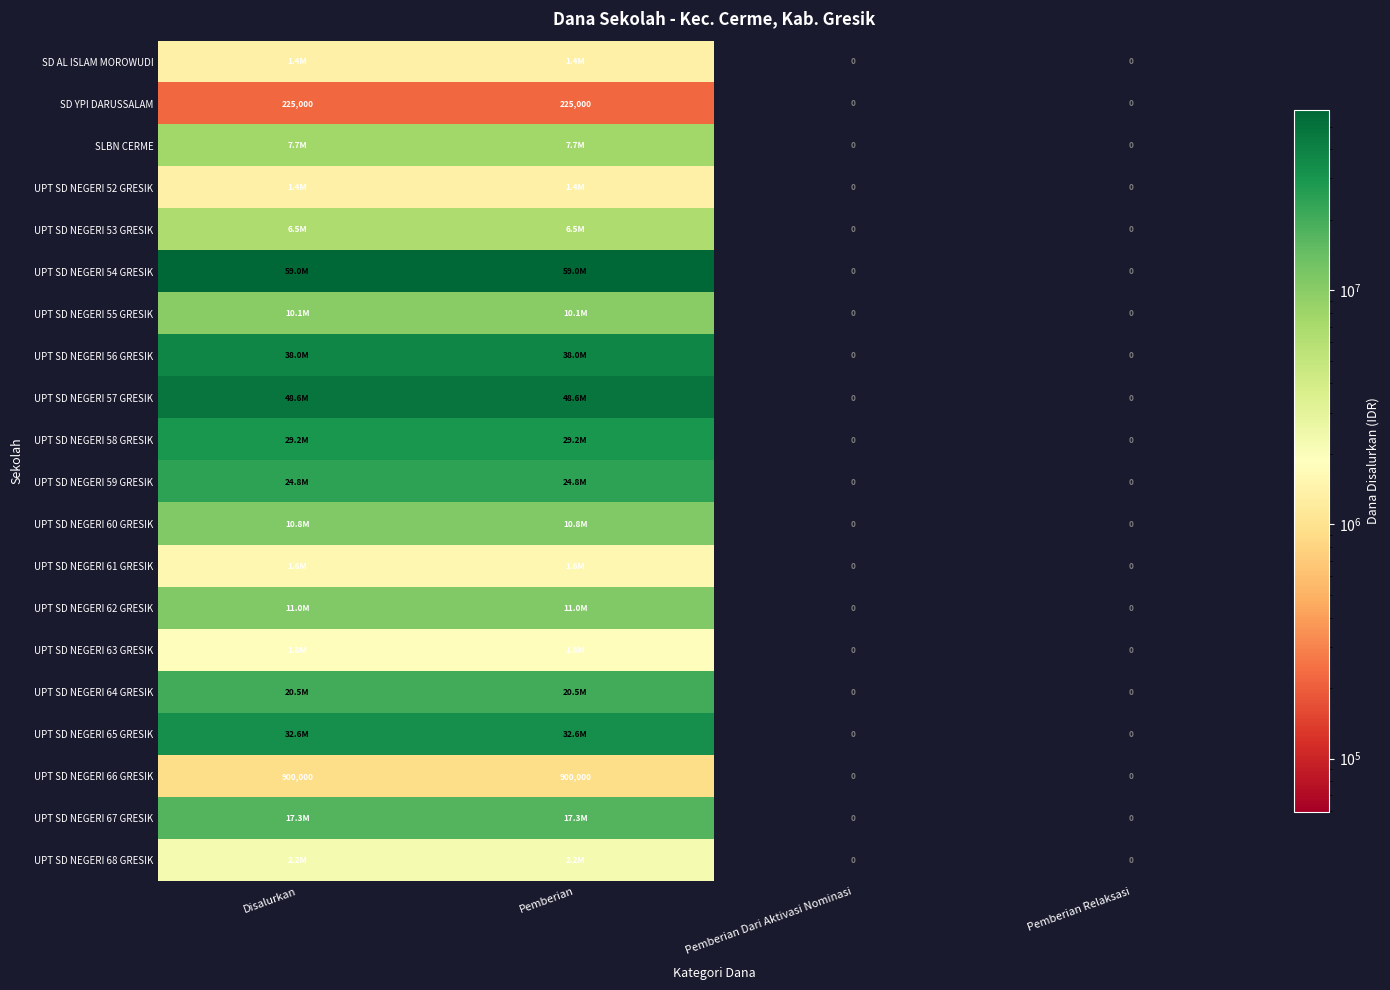

What is the highest value of the SD YPI DARUSSALAM series?

225000